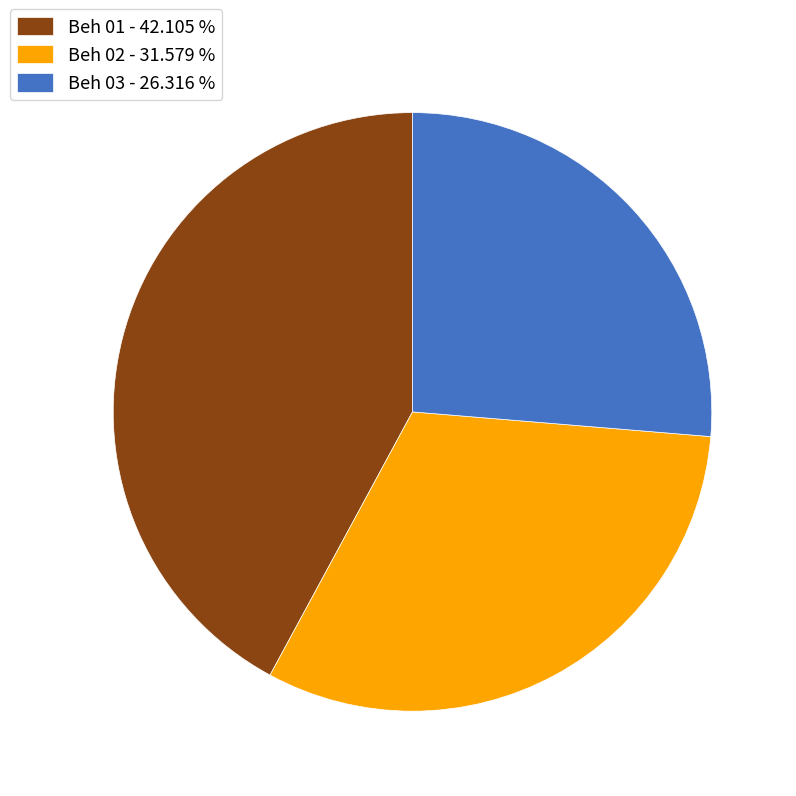

Is Beh 02 - 31.579 % the majority of the pie?

No